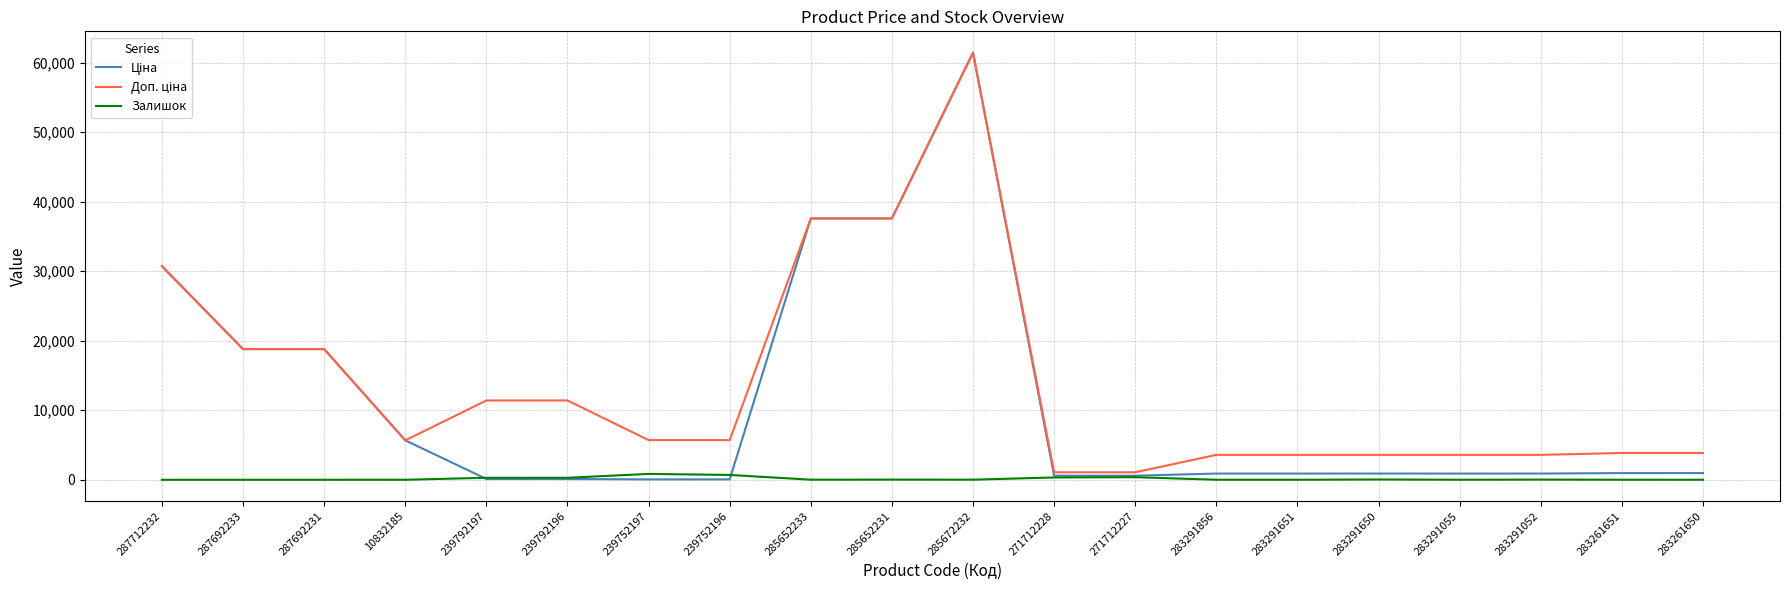

The Залишок series shows 289.0 at 239792197. True or false?

True